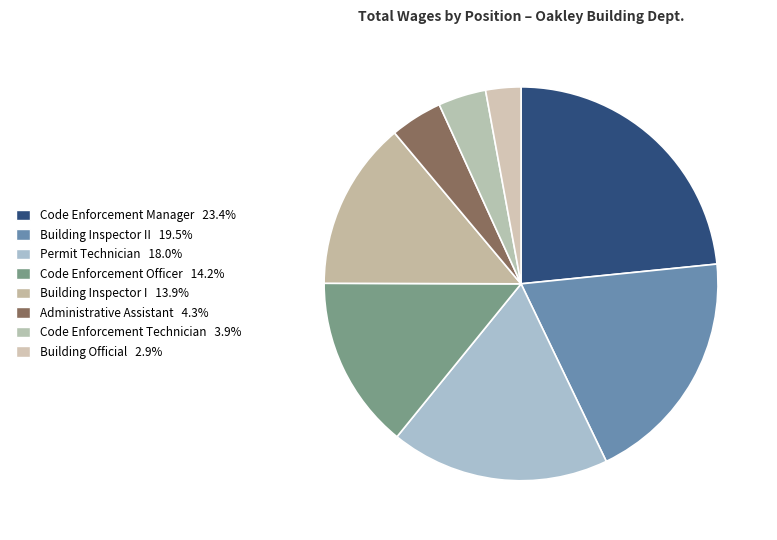

How many slices are in this pie chart?

8